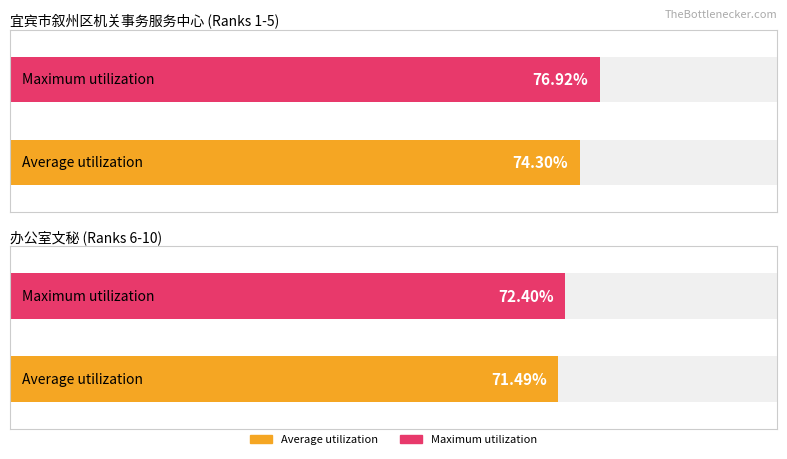

What are all the series names shown in the legend?

Average utilization, Maximum utilization